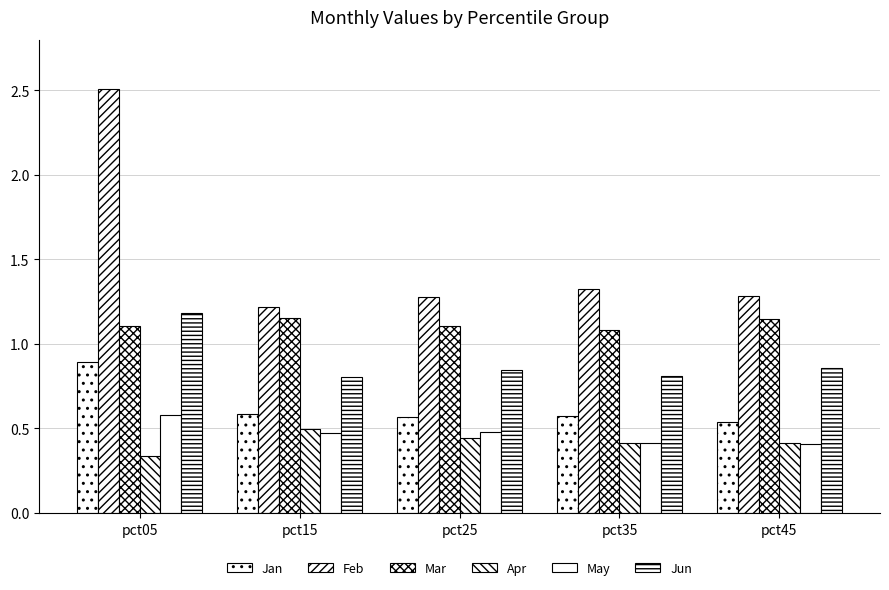

Does the chart contain any negative values?

No